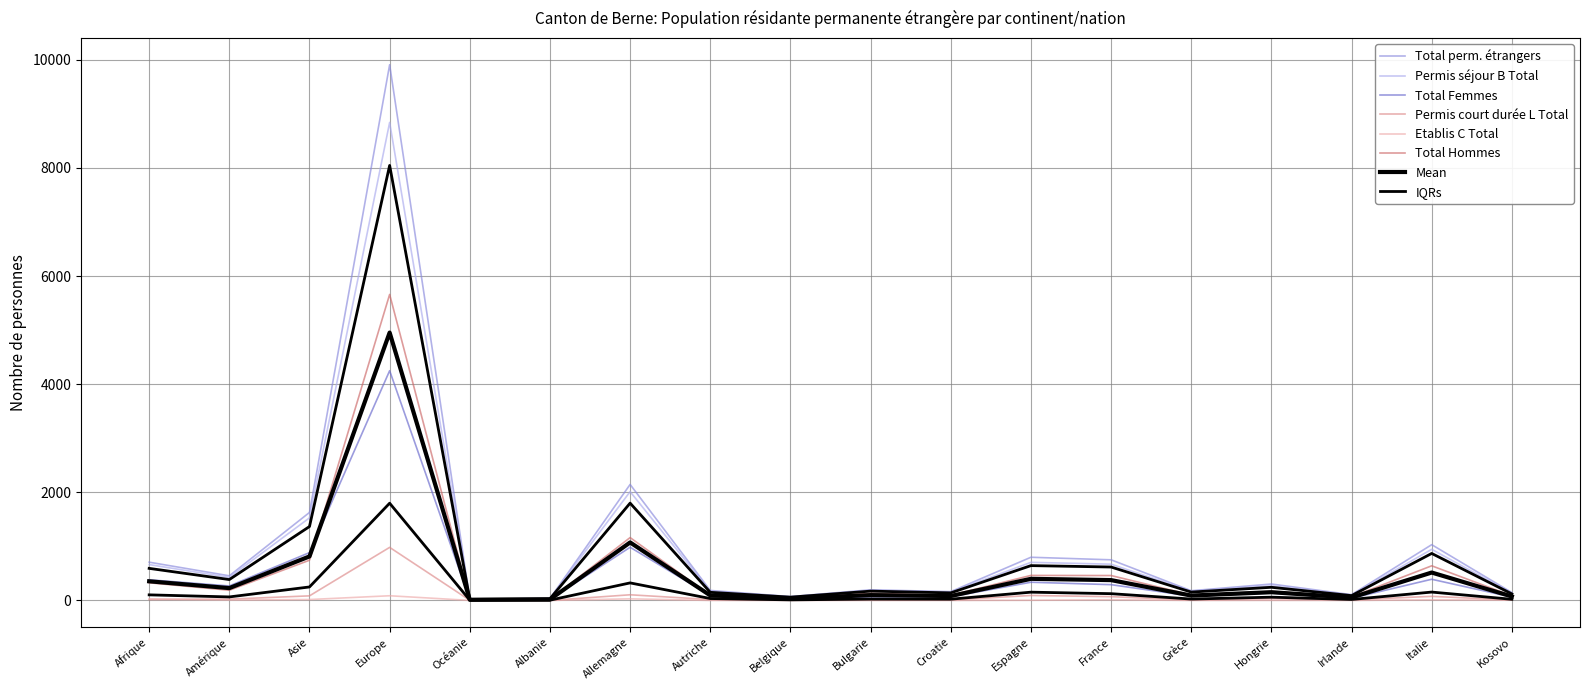

What is the sum of the Permis séjour B Total values at Italie and Belgique?

1011